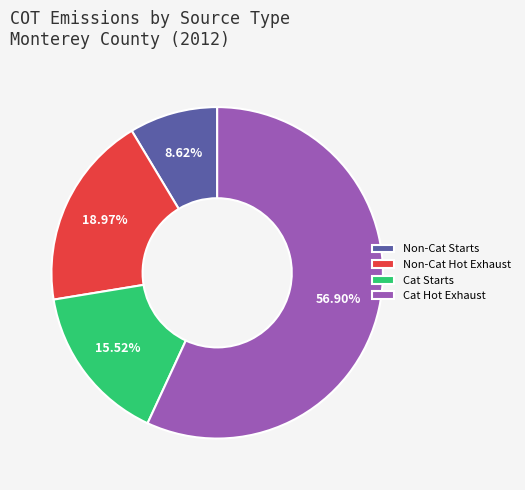

What is the ratio of the value at Cat Hot Exhaust to the value at Non-Cat Starts?

6.6